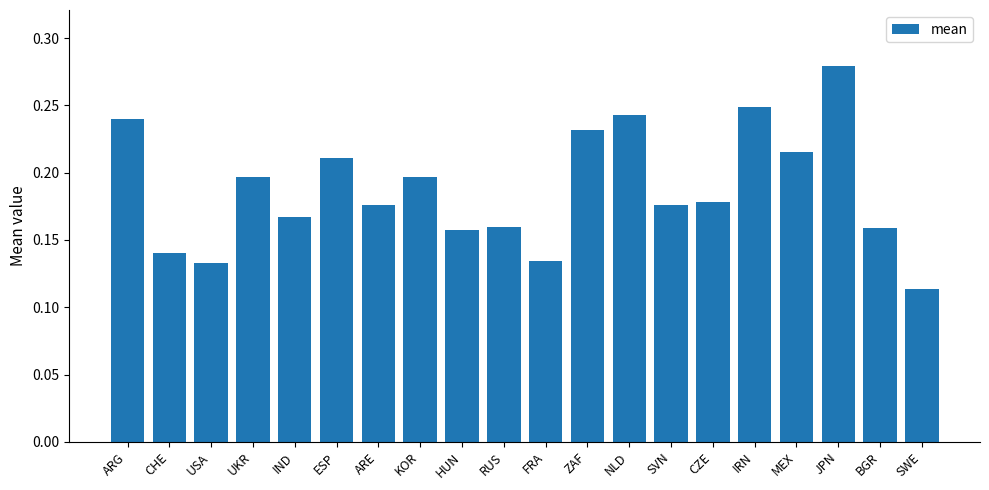

Is it true that the value at IRN is 0.1?

False